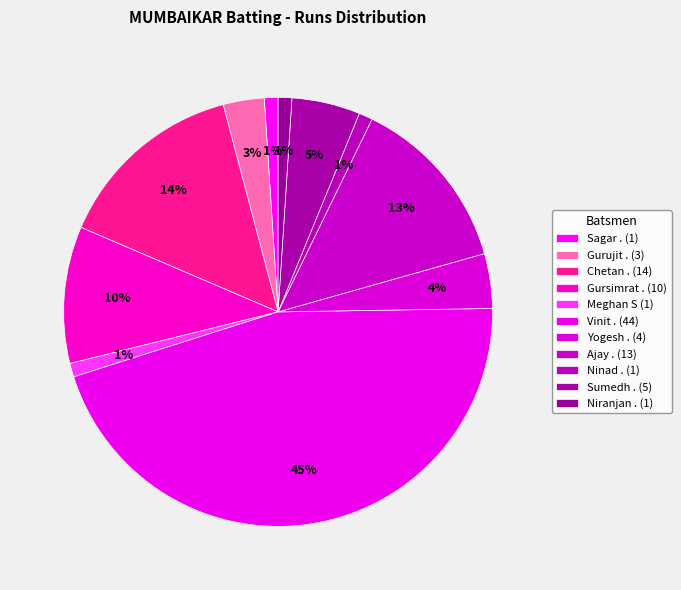

How many slices are in this pie chart?

11